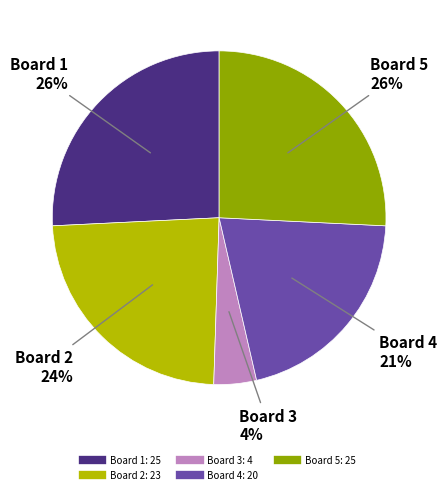

What is the smallest slice in the pie chart?

Board 3